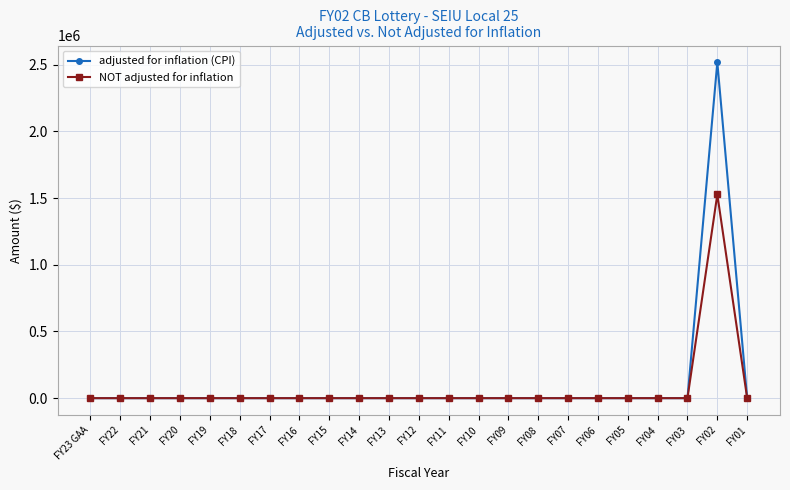

Which series has the widest spread of values?

adjusted for inflation (CPI)